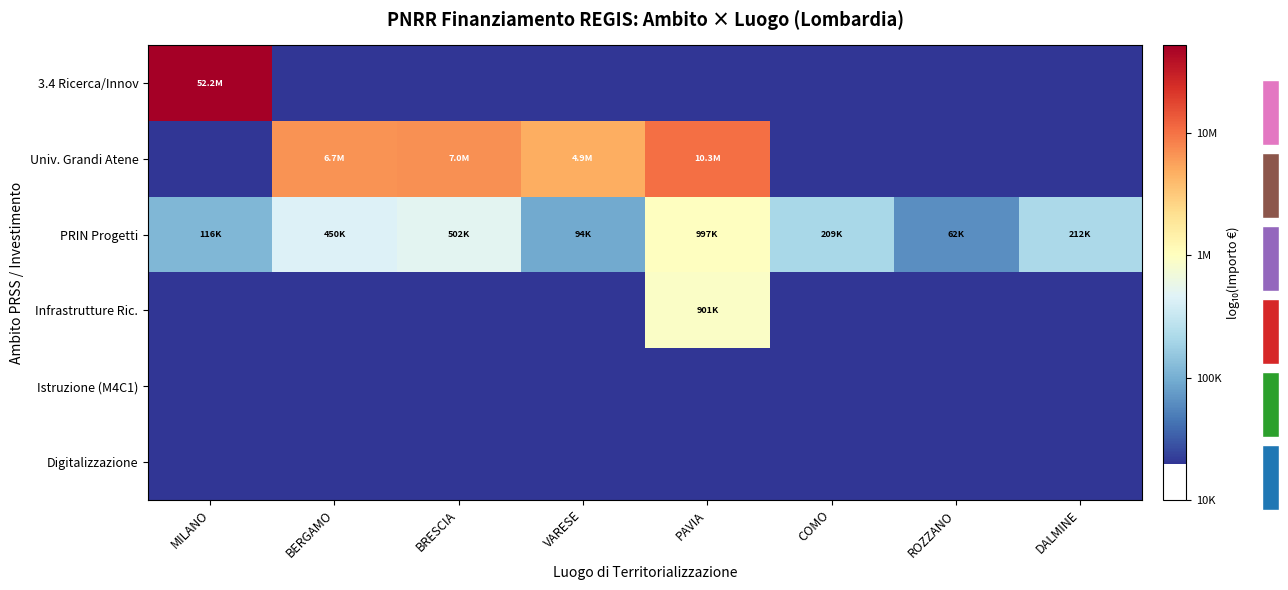

Is it true that Istruzione (M4C1) equals 5.7 at PAVIA?

False